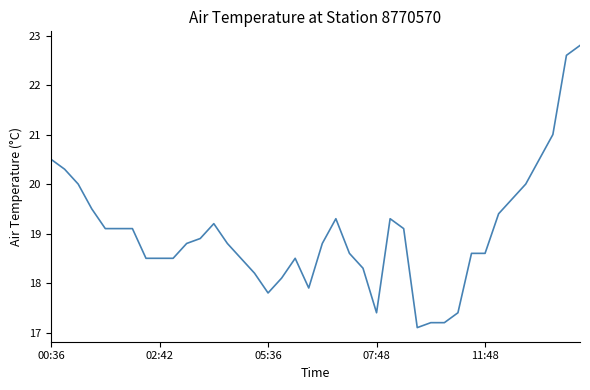

What is the difference between the maximum and minimum values?

5.7